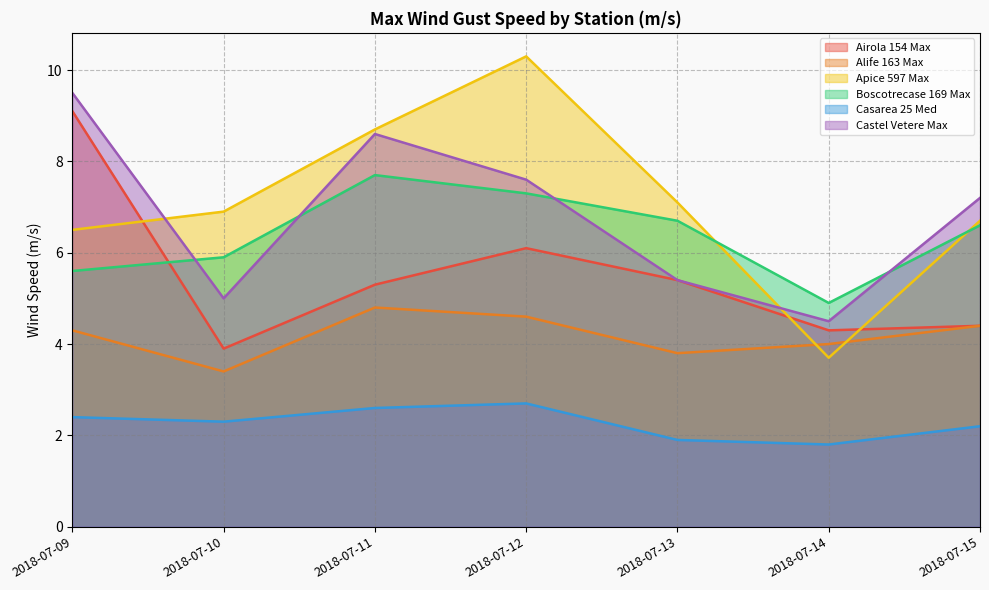

Which has a higher value, 2018-07-12 or 2018-07-10?

2018-07-12